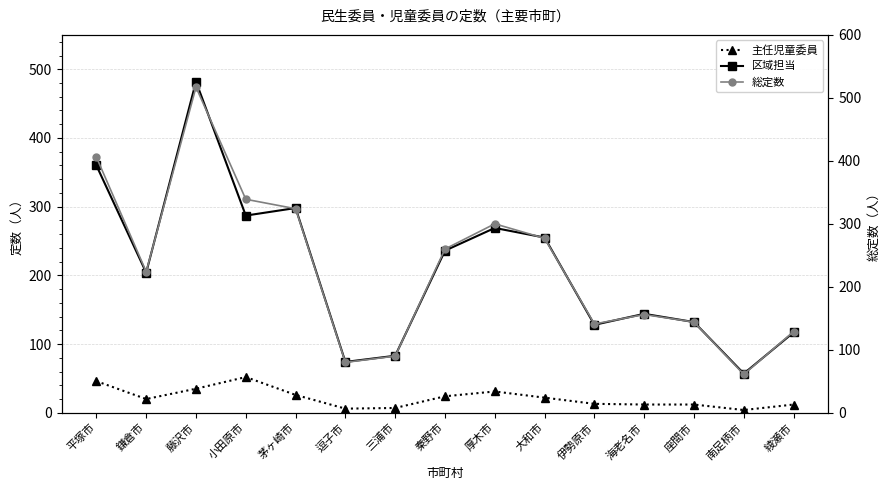

The value of 主任児童委員 at 綾瀬市 is 12. True or false?

True